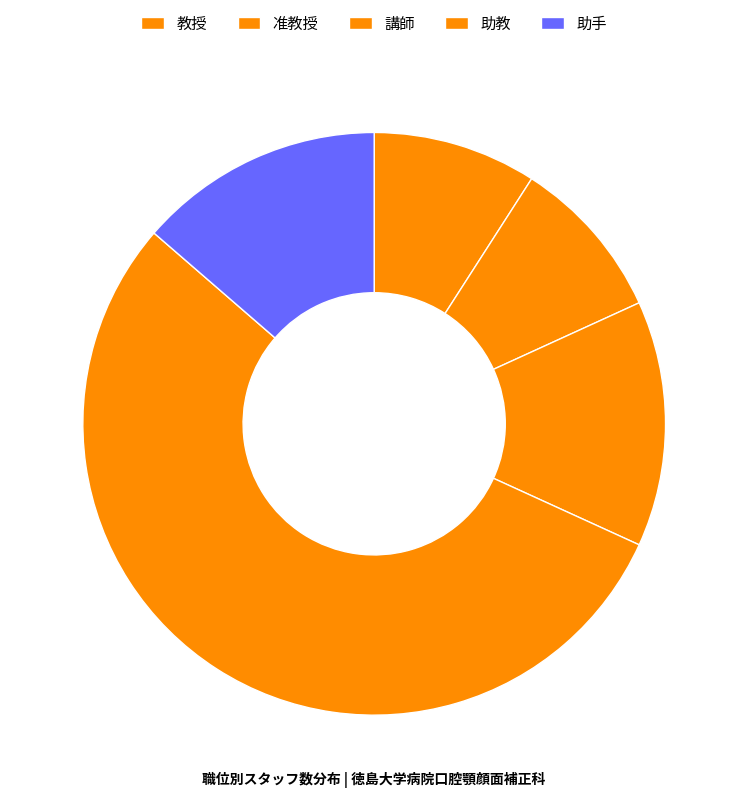

How many slices are in this pie chart?

5